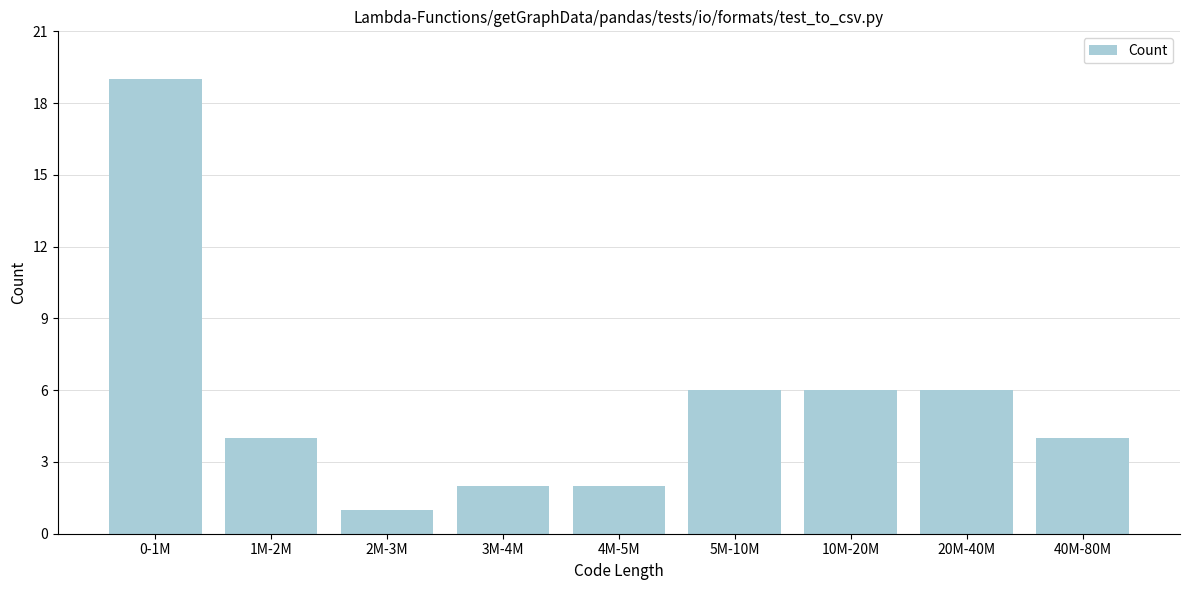

Reading left to right, transcribe all the data shown in this chart.

0-1M=19	1M-2M=4	2M-3M=1	3M-4M=2	4M-5M=2	5M-10M=6	10M-20M=6	20M-40M=6	40M-80M=4